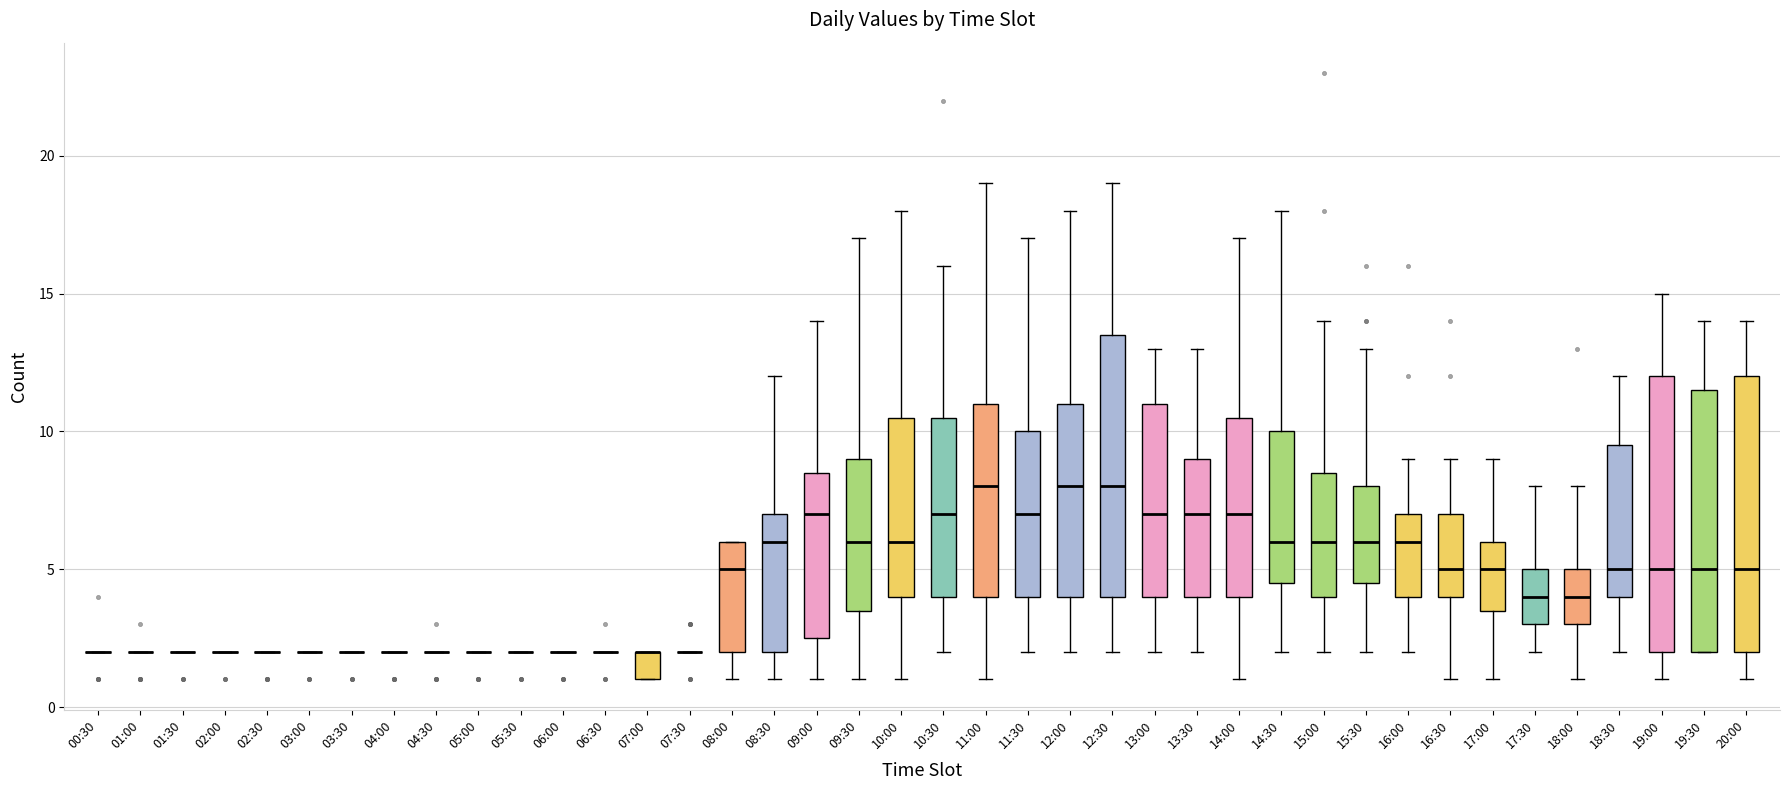

Where is the upper edge of the box for 13:00 on the y-axis? The values are not printed on the chart, so give them approximately, as read against the axis.

11.0